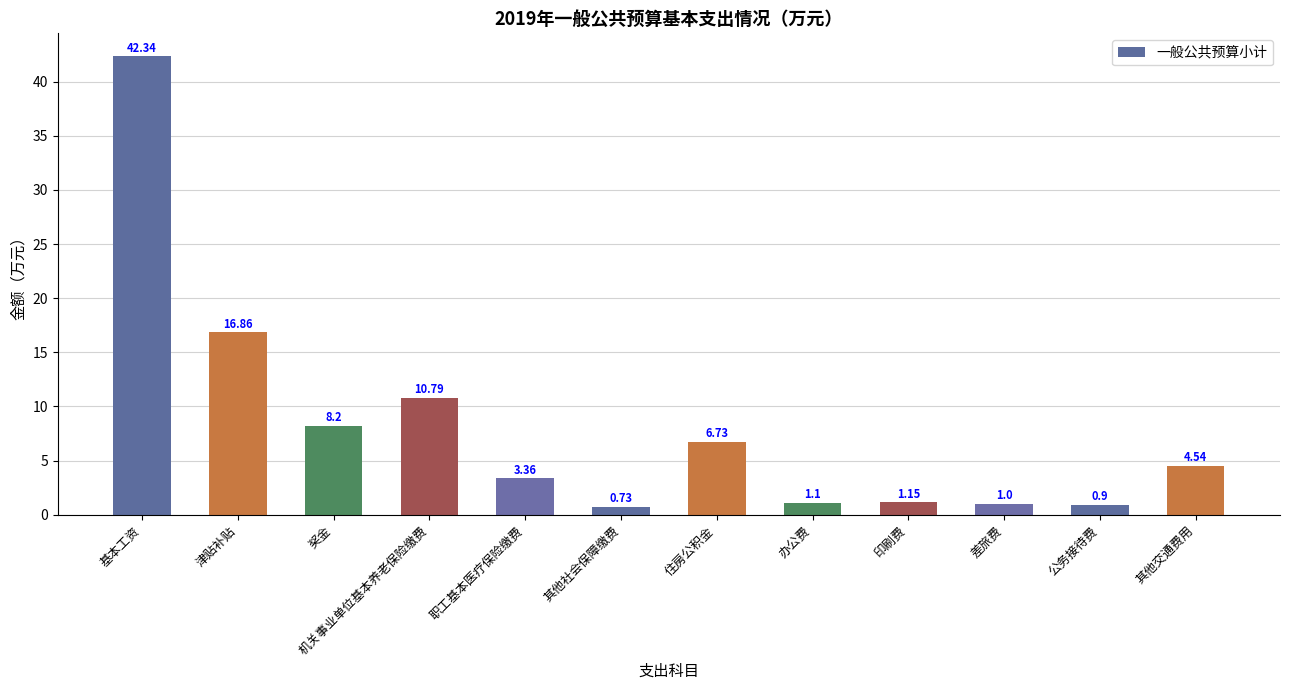

What is the average value?

8.1